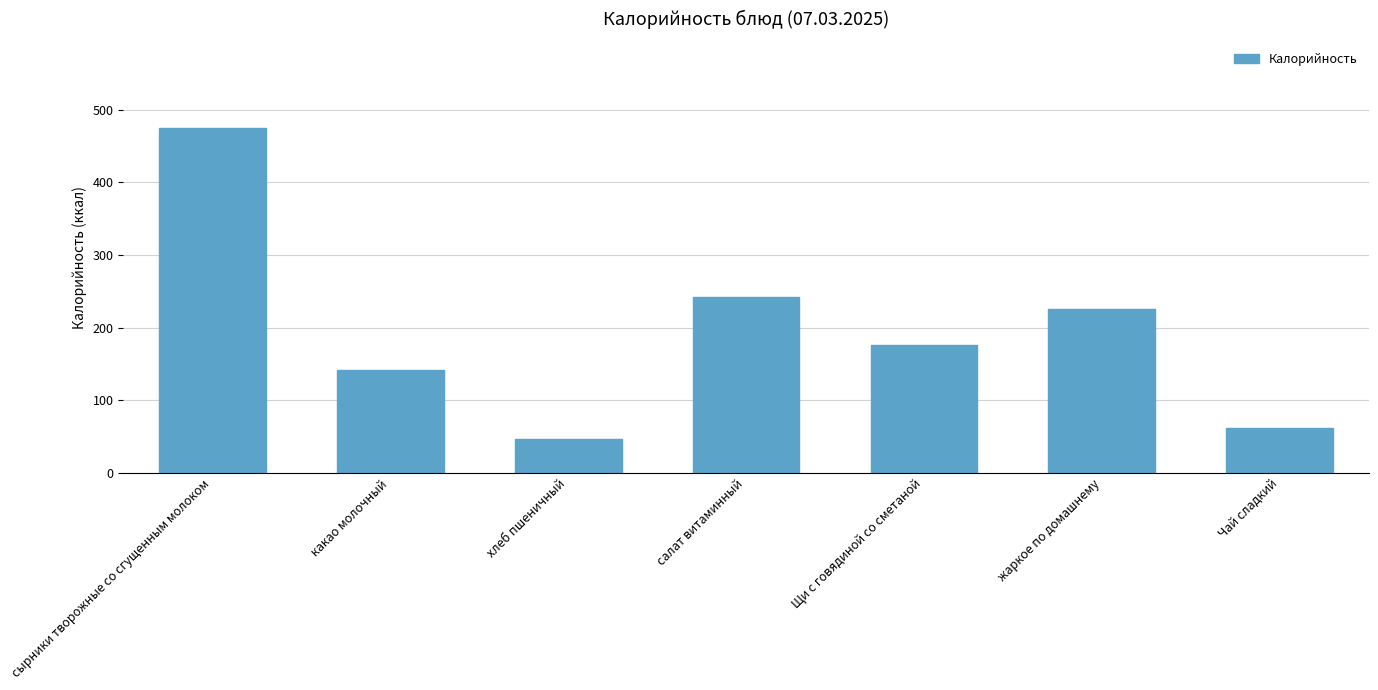

What is the maximum value shown in the chart?

475